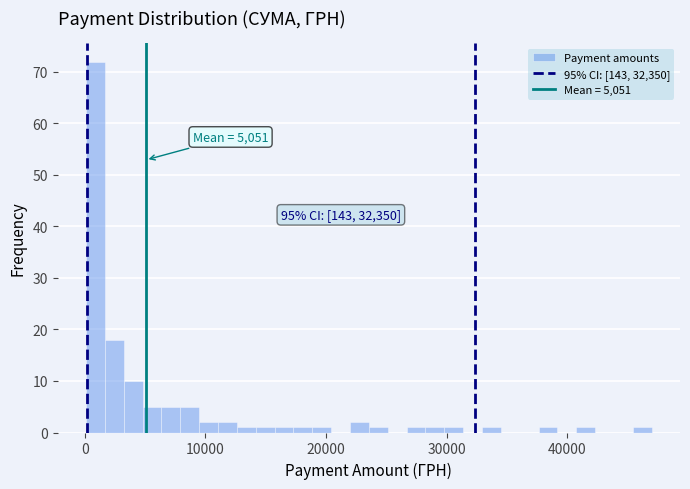

Read against the x-axis, roughly where is the centre of the tallest bar?

1000